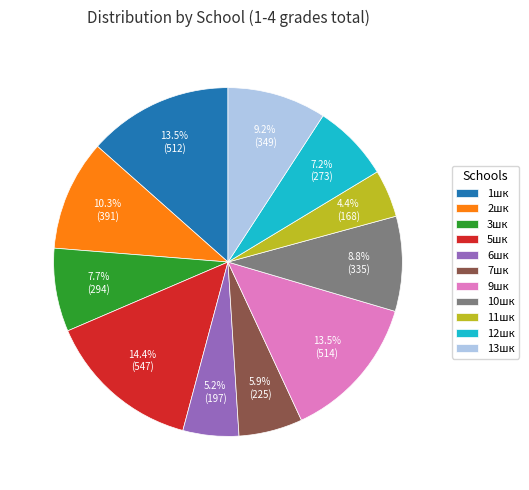

Between 12шк and 6шк, which is larger?

12шк